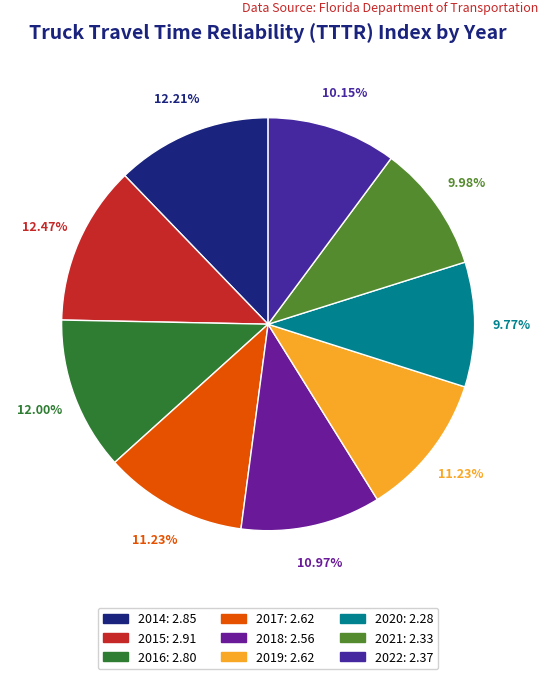

To the nearest percent, what percentage of the pie is 2019?

11%